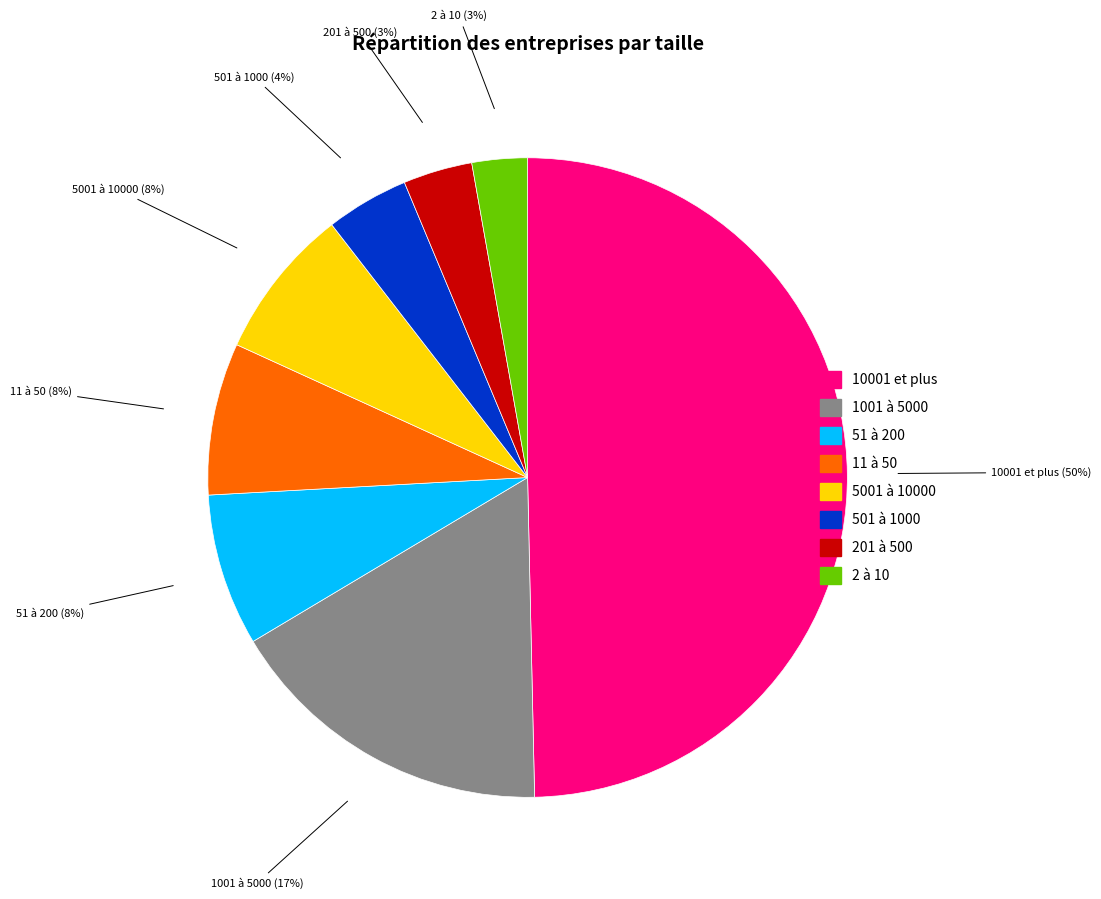

Do 10001 et plus and 51 à 200 together represent more than half of the pie?

Yes